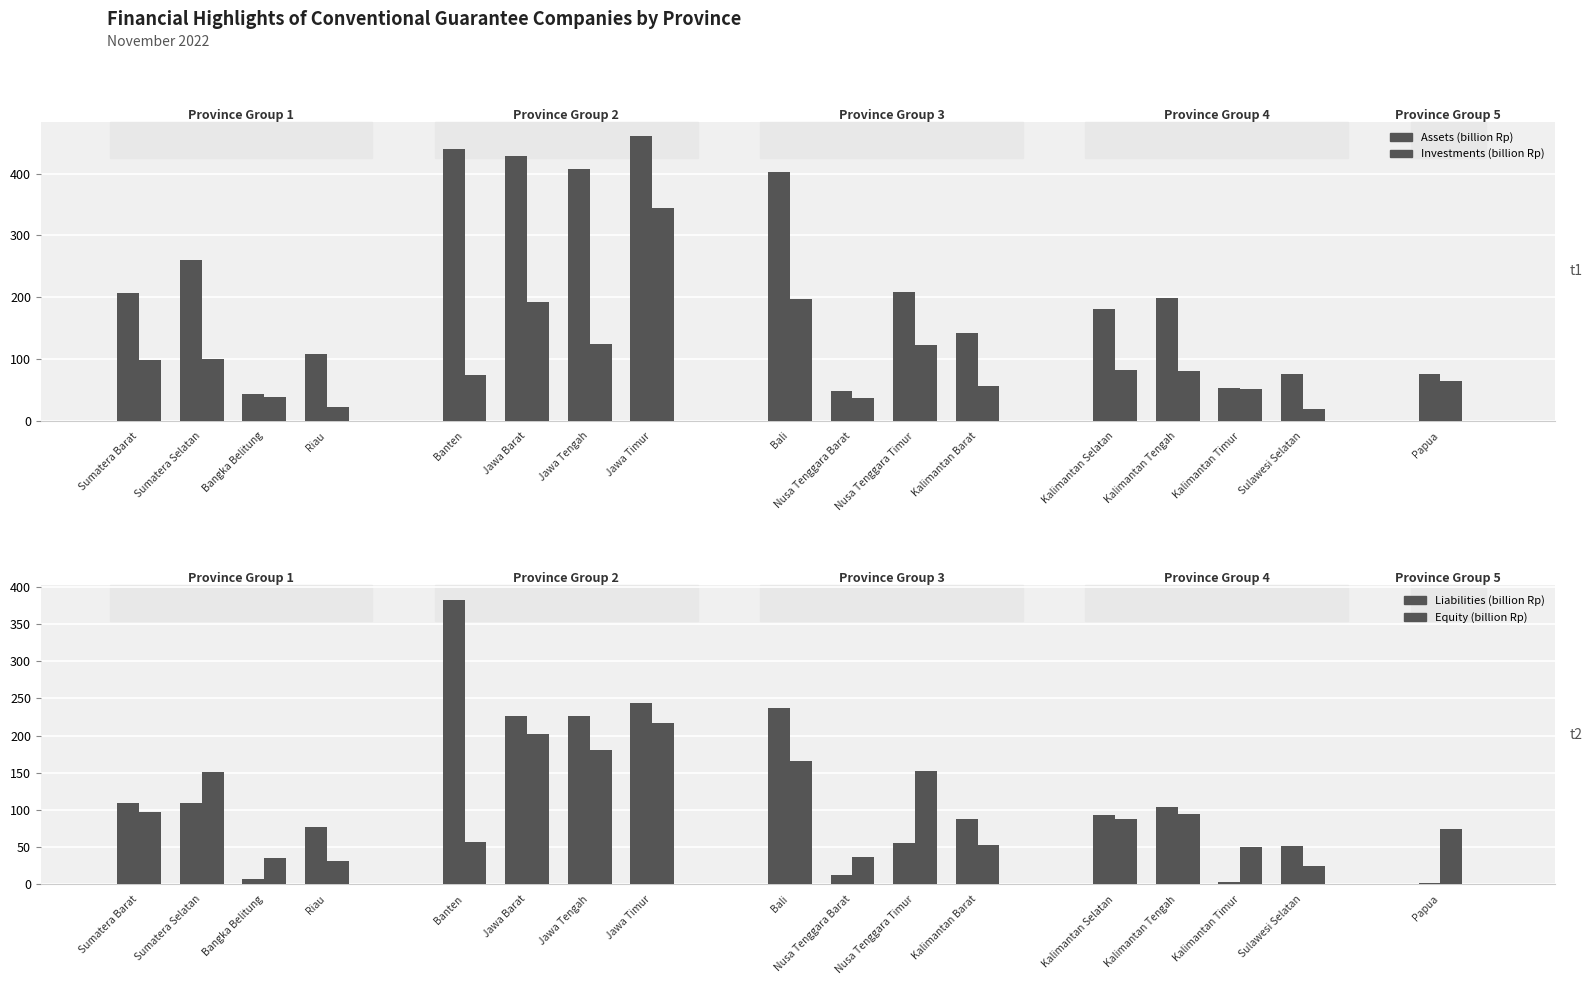

What is the approximate value of Equity (billion Rp) at Nusa Tenggara Barat?

36.8